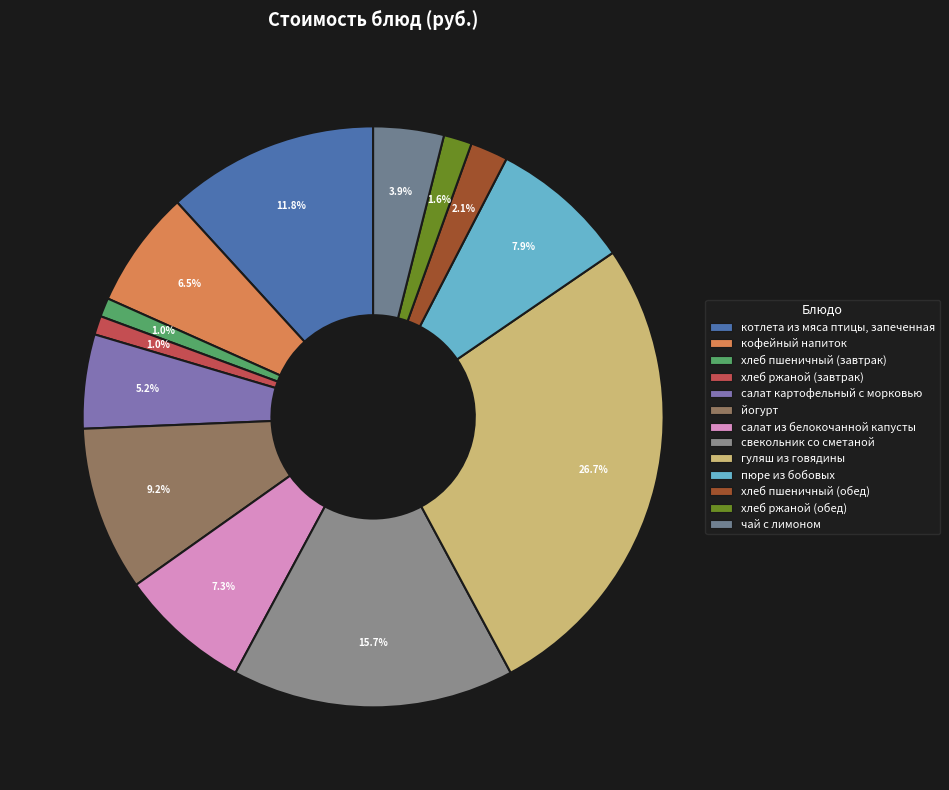

Count the number of slices in the pie.

13